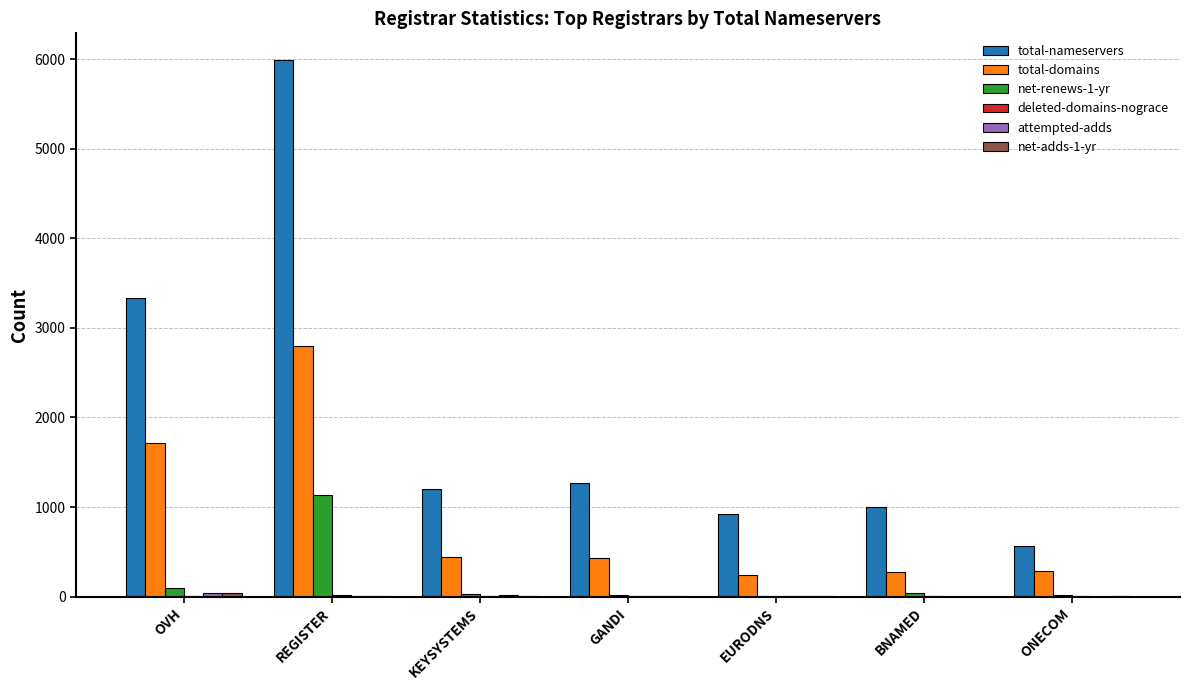

At which category does the chart reach its peak across all series?

REGISTER